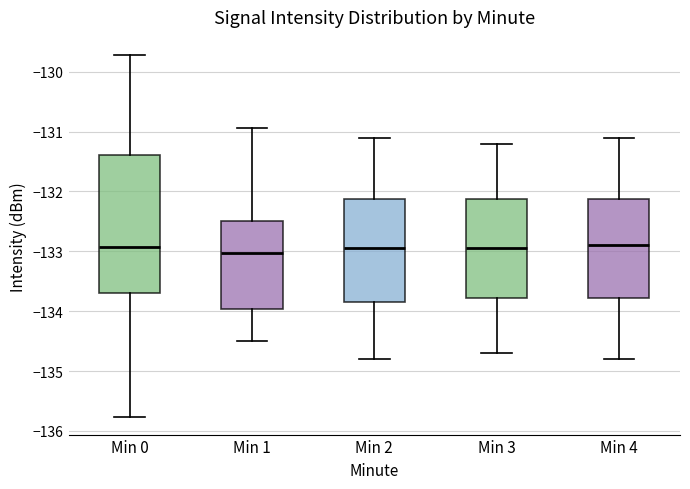

Reading left to right, read every box against the y-axis: the position of its median line, the range the box covers, and the ends of its whiskers. The values are not printed on the chart, so give them approximately, as read against the axis.

Min 0: median -132.9, box -133.7 to -131.4, whiskers -135.8 to -129.7
Min 1: median -133.0, box -134.0 to -132.5, whiskers -134.5 to -130.9
Min 2: median -132.9, box -133.8 to -132.1, whiskers -134.8 to -131.1
Min 3: median -132.9, box -133.8 to -132.1, whiskers -134.7 to -131.2
Min 4: median -132.9, box -133.8 to -132.1, whiskers -134.8 to -131.1